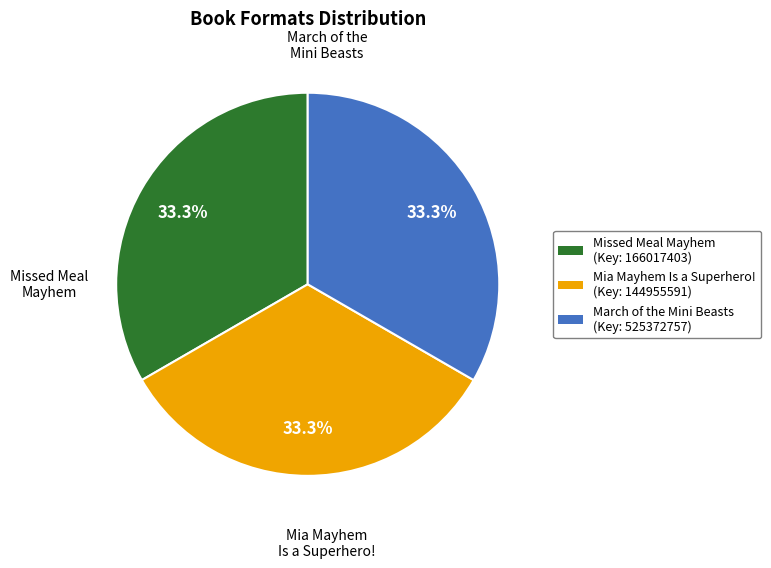

Does Mia Mayhem Is a Superhero! represent more than half of the total?

No